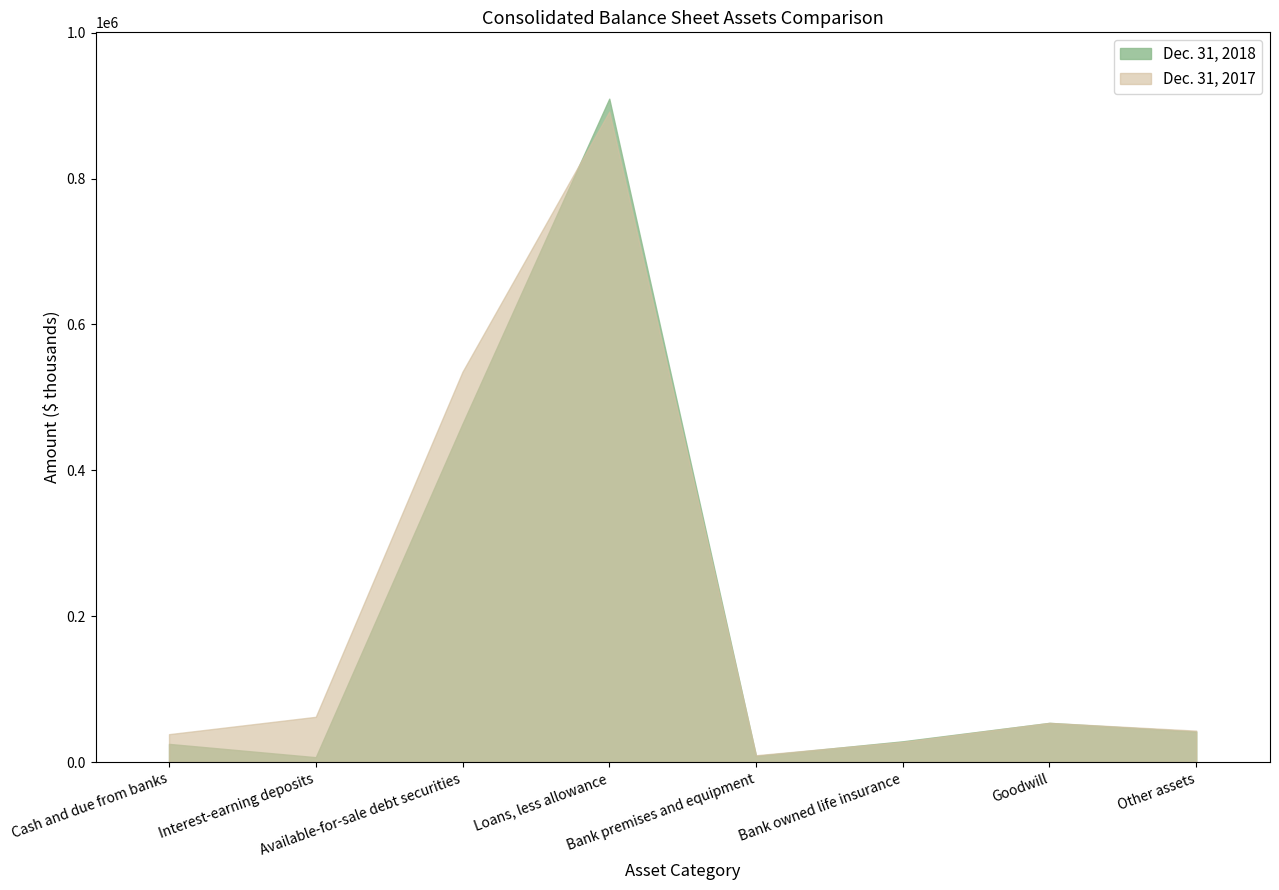

Where do Dec. 31, 2017 and Dec. 31, 2018 first cross each other?

Available-for-sale debt securities and Loans, less allowance